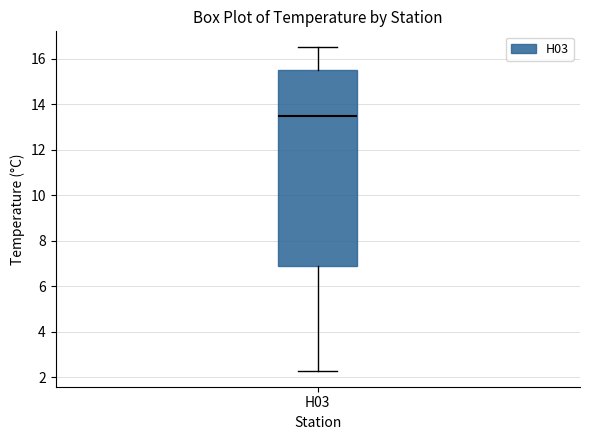

Where is the upper edge of the box for H03 on the y-axis? The values are not printed on the chart, so give them approximately, as read against the axis.

15.6